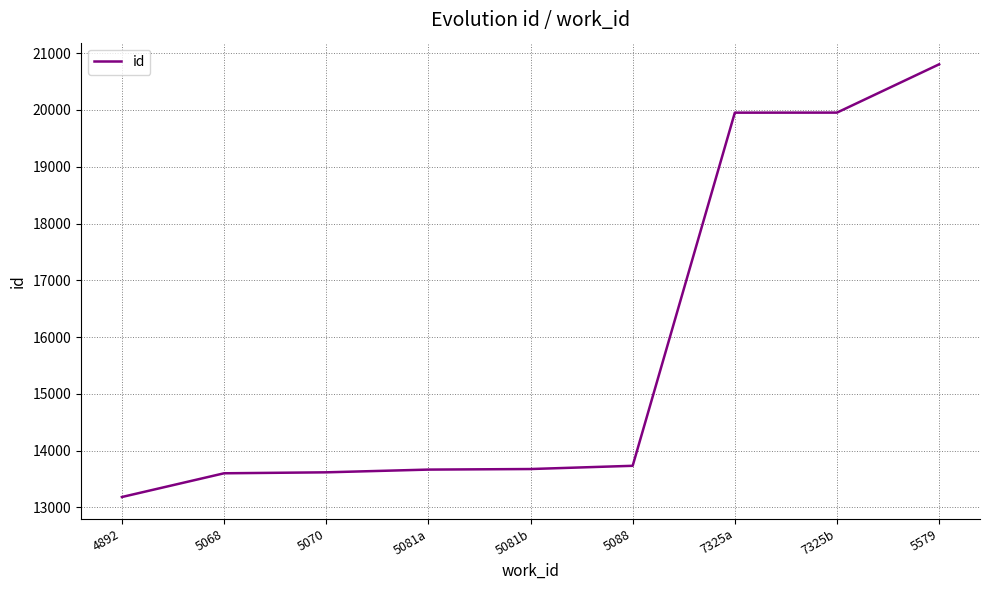

What is the change in value from 5081a to 7325b?

+6289